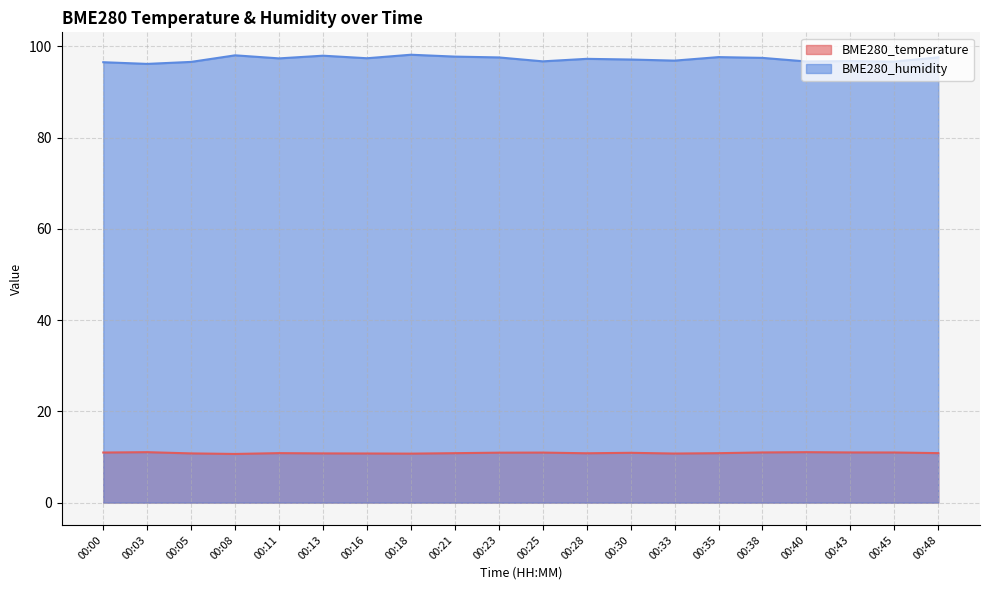

Between 00:23 and 00:21, which is larger?

00:23